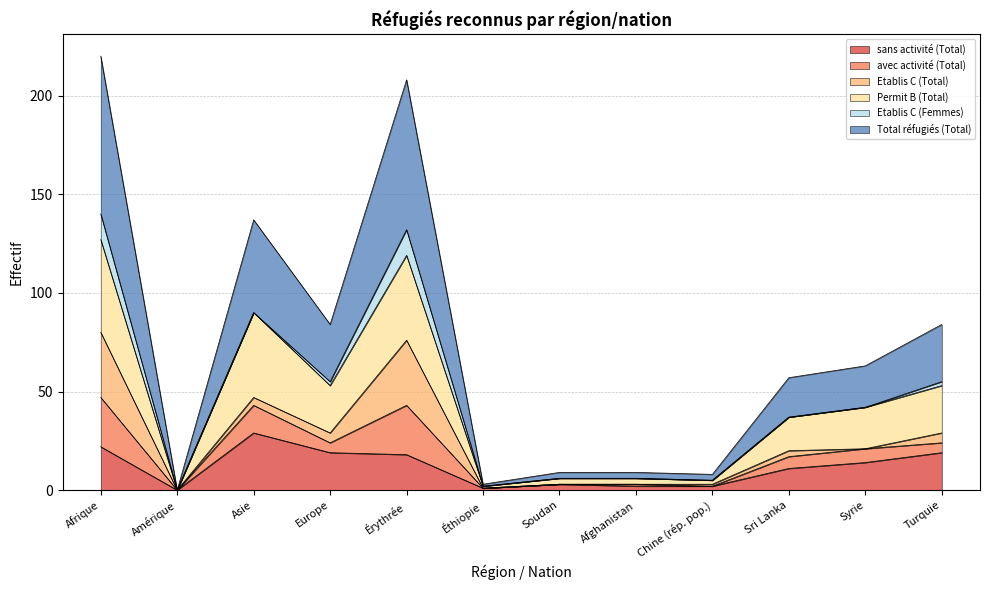

What is the average value of the sans activité (Total) series?

12